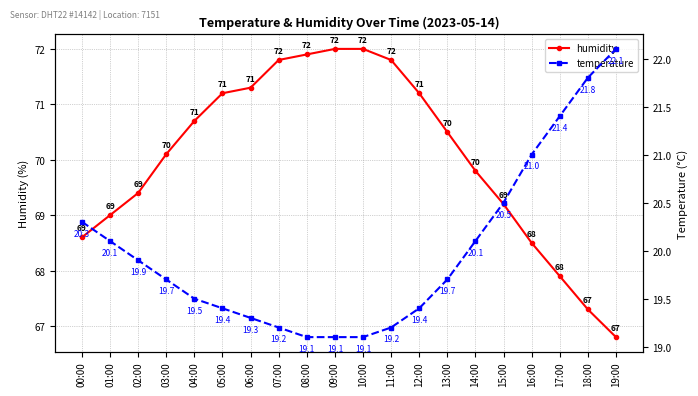

Is this an area chart (filled region under the line)?

No